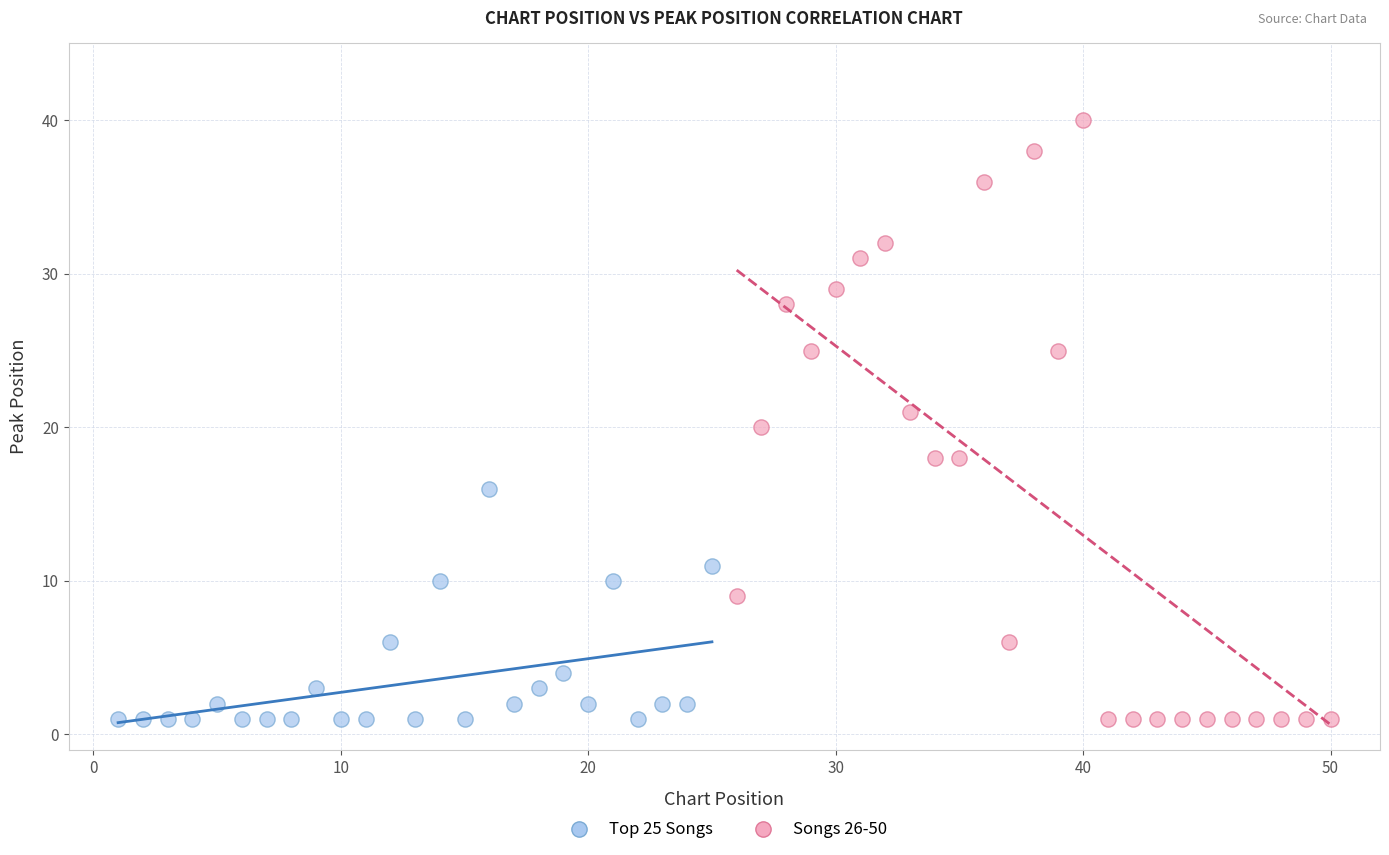

Which series reaches the maximum Y coordinate?

Songs 26-50